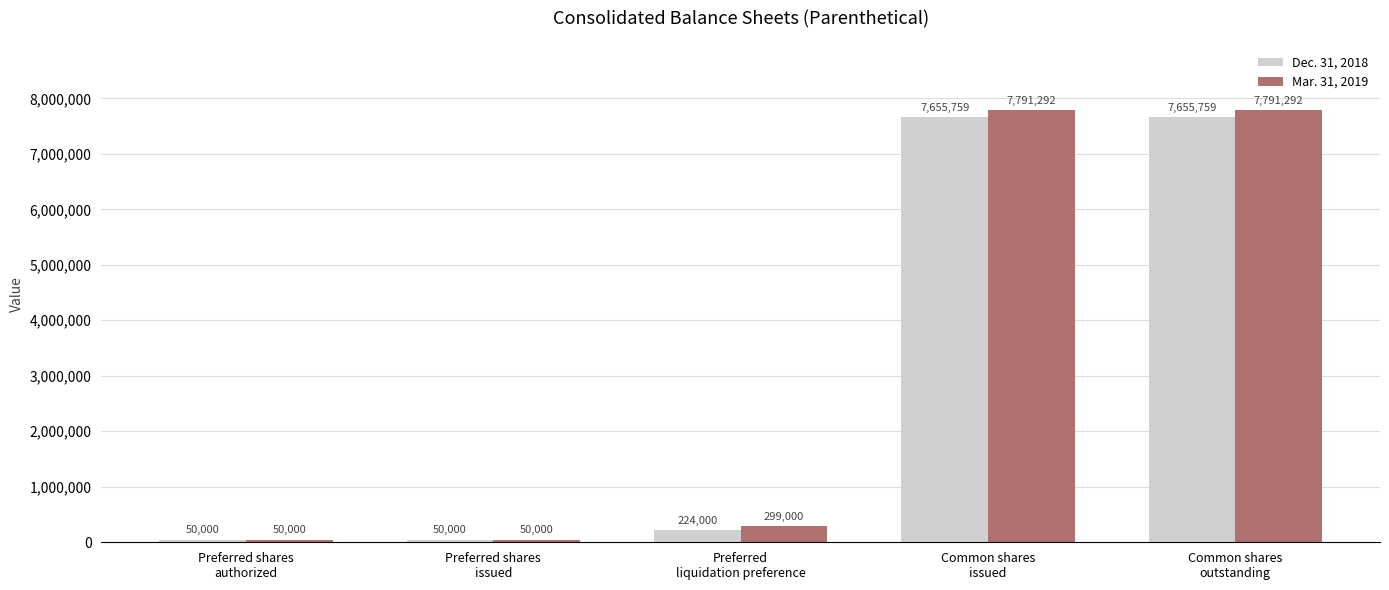

Is it true that Dec. 31, 2018 equals 10301237 at Common shares
outstanding?

False